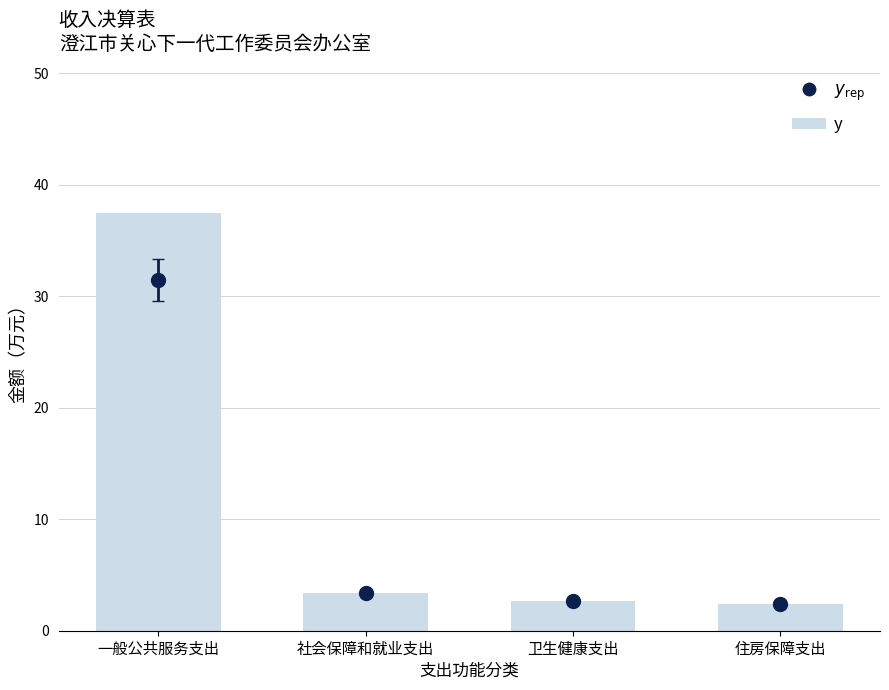

The value at 卫生健康支出 is 2.6. True or false?

True